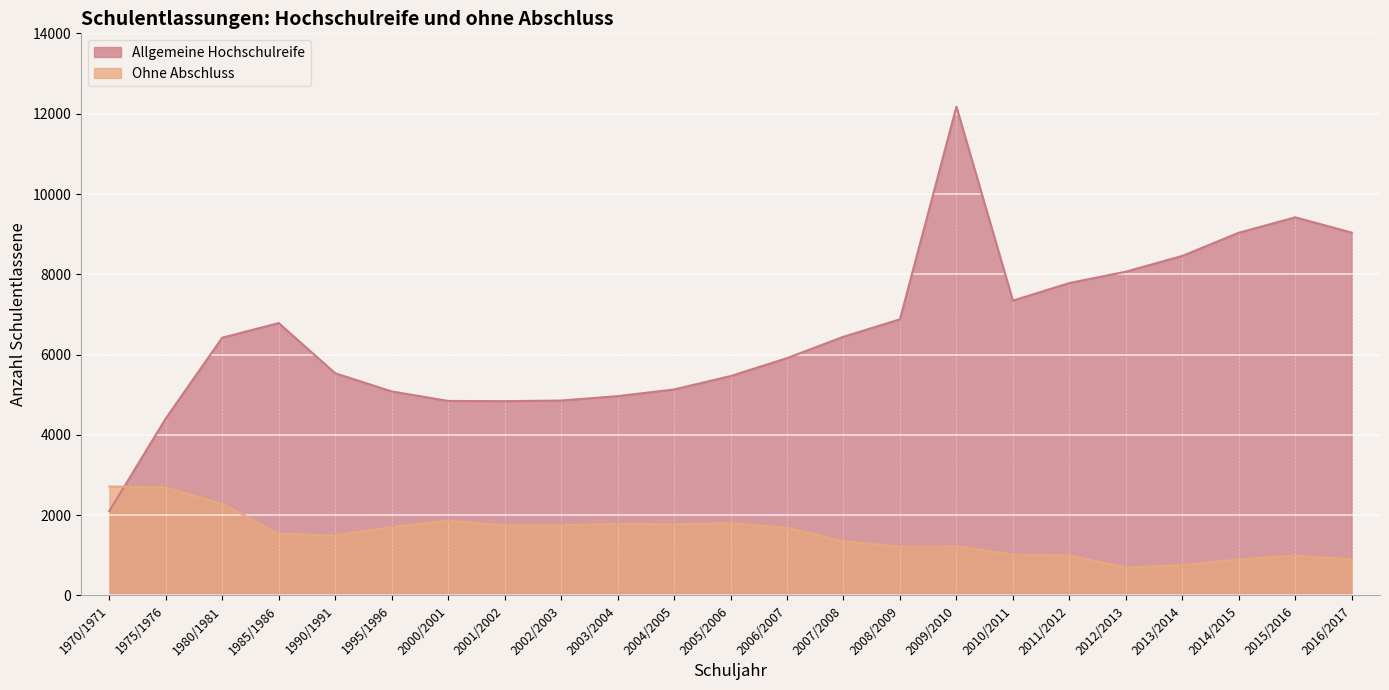

Which series has the largest range (max minus min)?

Allgemeine Hochschulreife